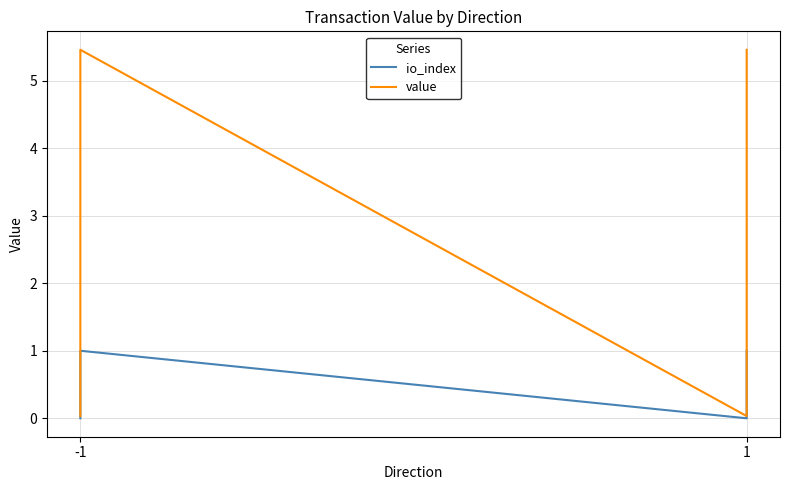

The io_index series shows 0.5 at 1. True or false?

False